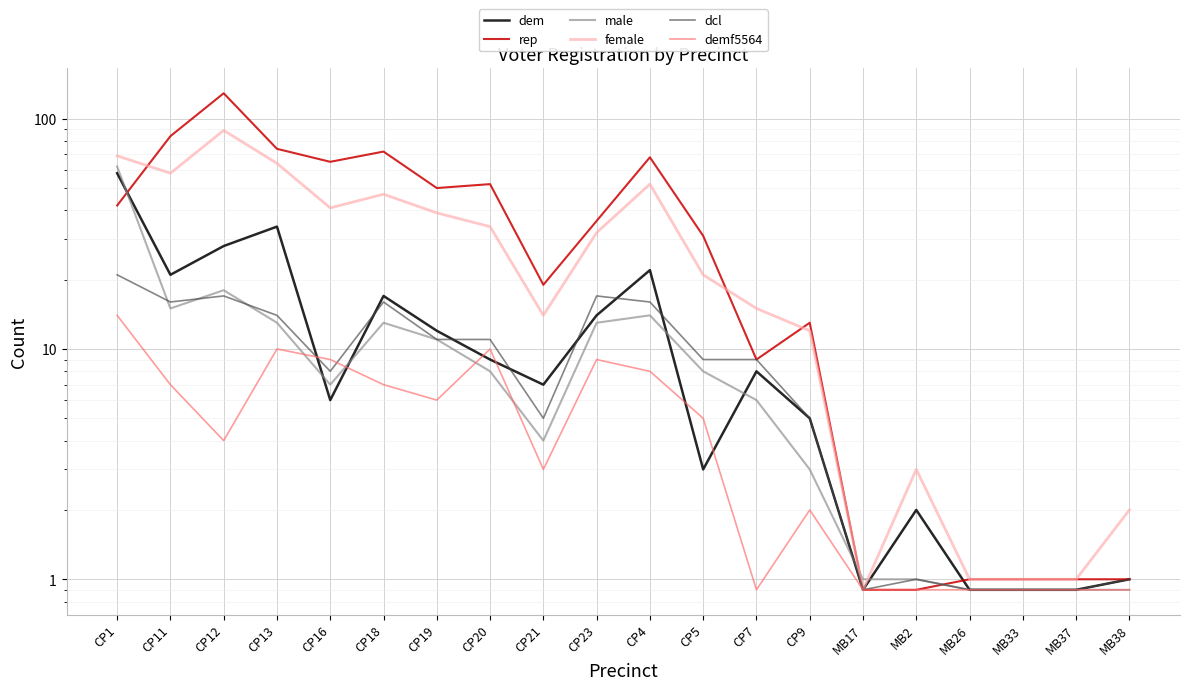

At which category does rep reach its first local peak?

CP12